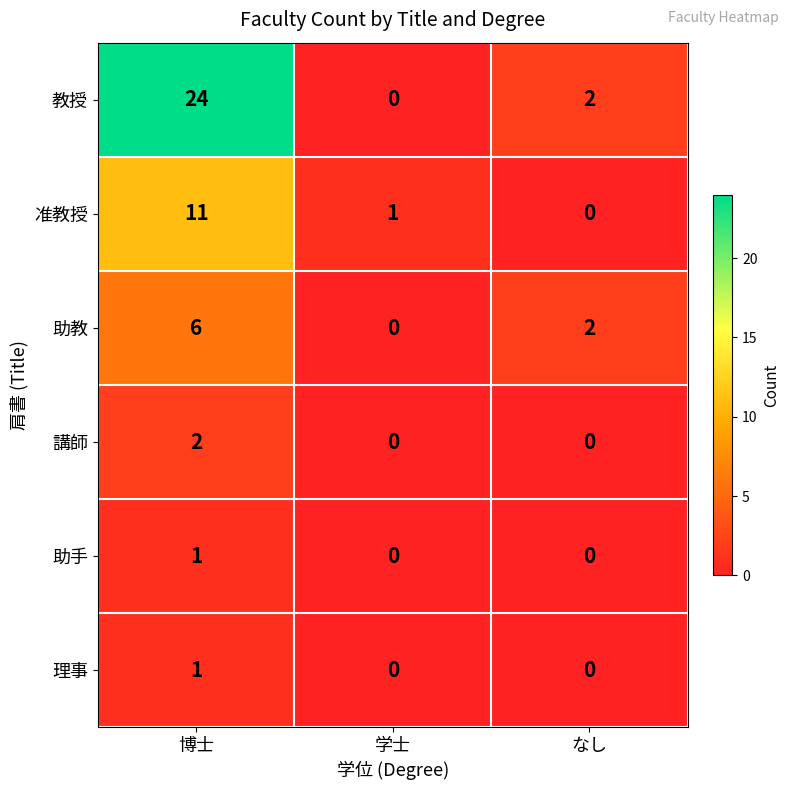

What is the maximum value for 教授?

24